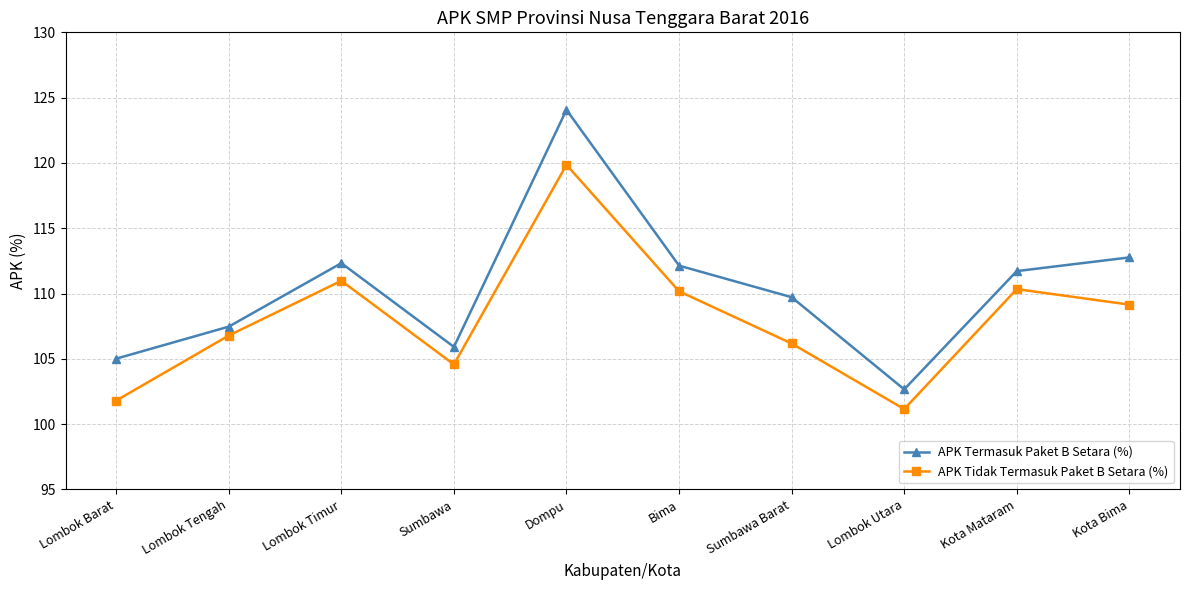

Is this an area chart (filled region under the line)?

No